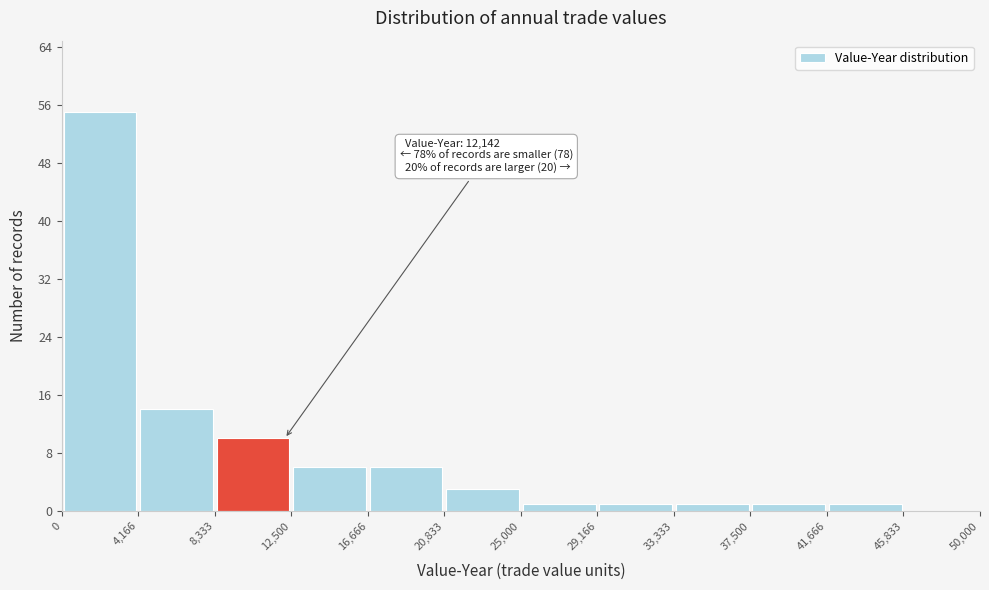

Which range on the x-axis has the tallest bar?

0 to 4,166